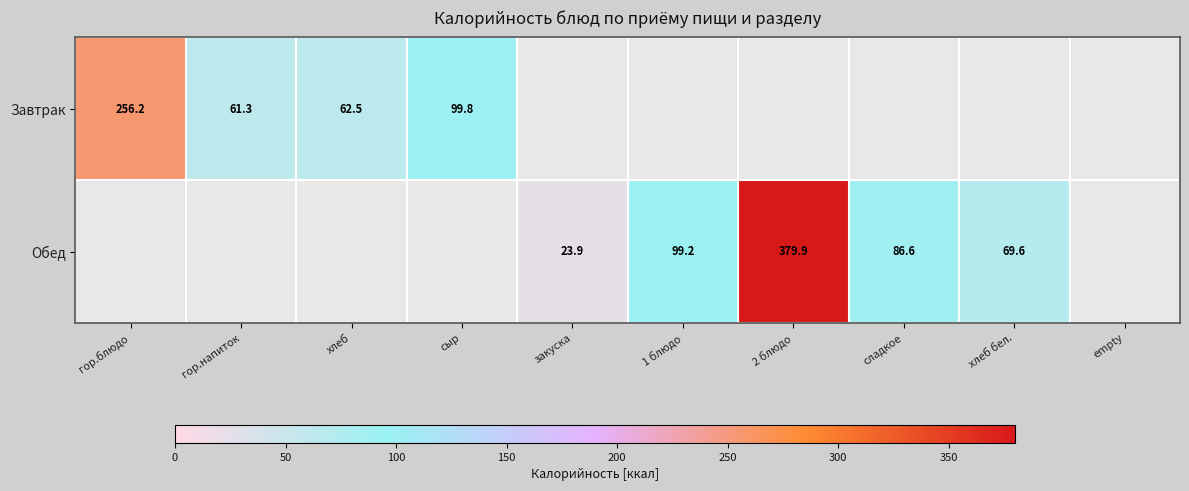

List the series in order of their overall mean, lowest first.

Завтрак, Обед